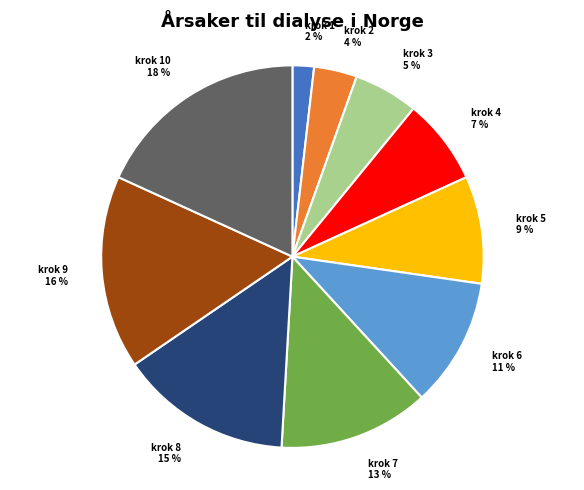

To the nearest percent, what portion does krok 10 18 % represent?

18%